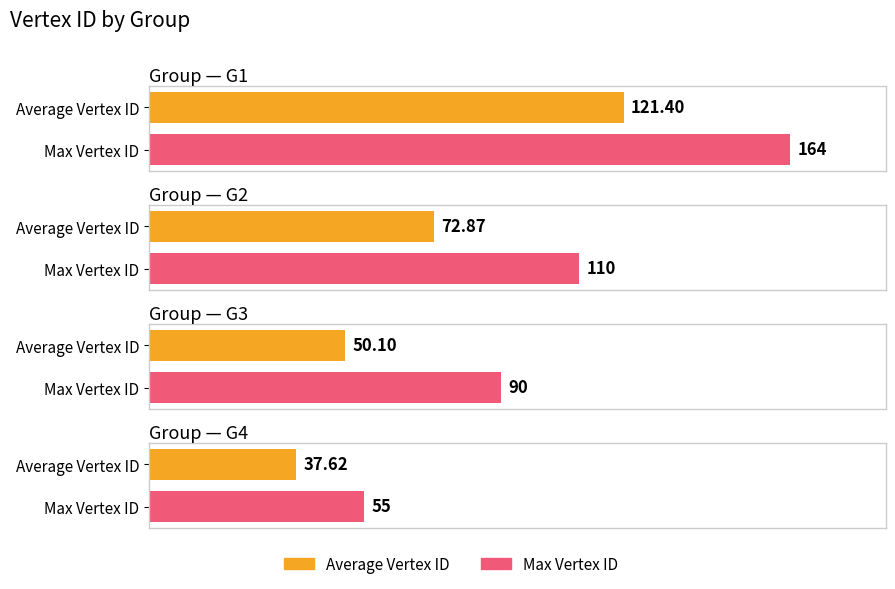

Which label corresponds to the smallest value in the chart?

G4